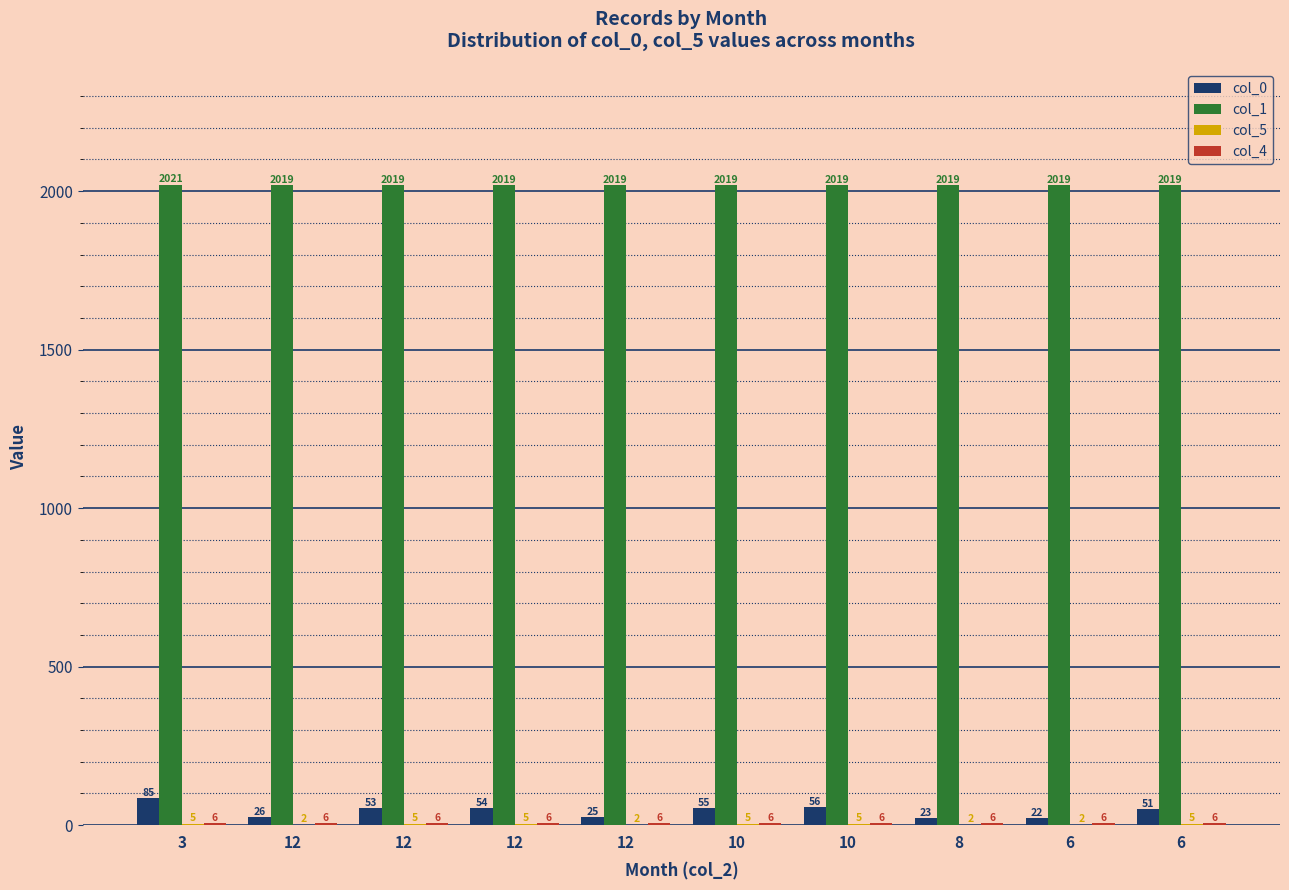

How many groups of bars are there?

10